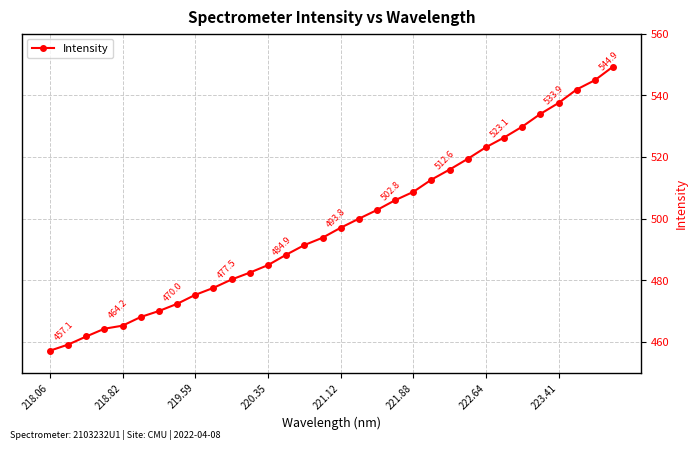

How many values exceed 497?

16